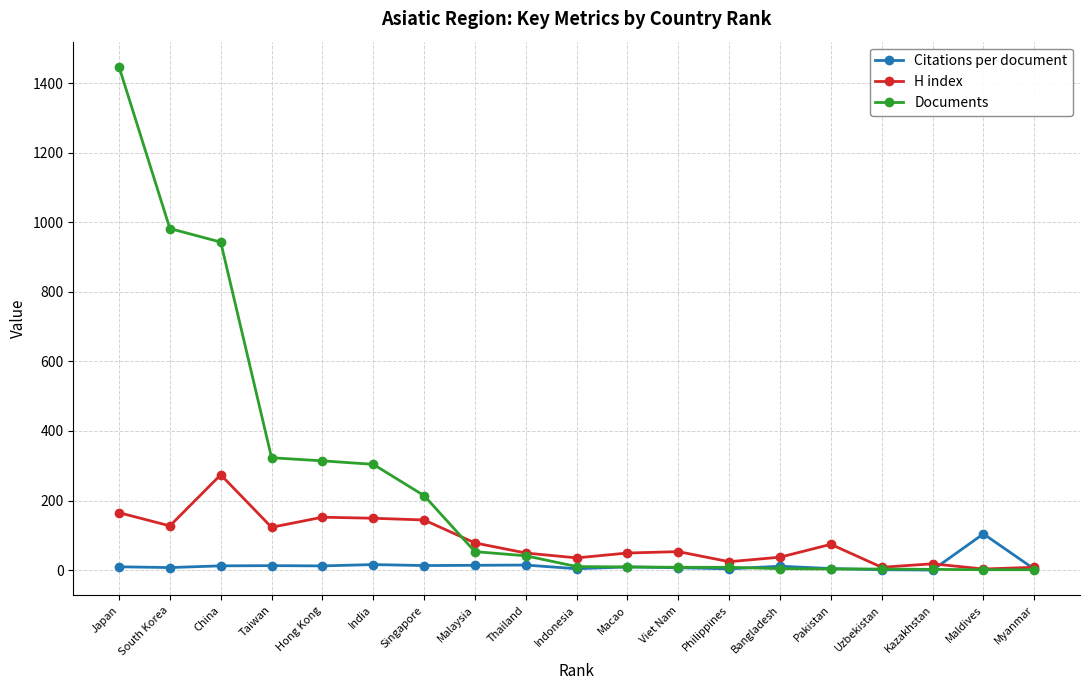

List the series in order of their peak value, highest first.

Documents, H index, Citations per document